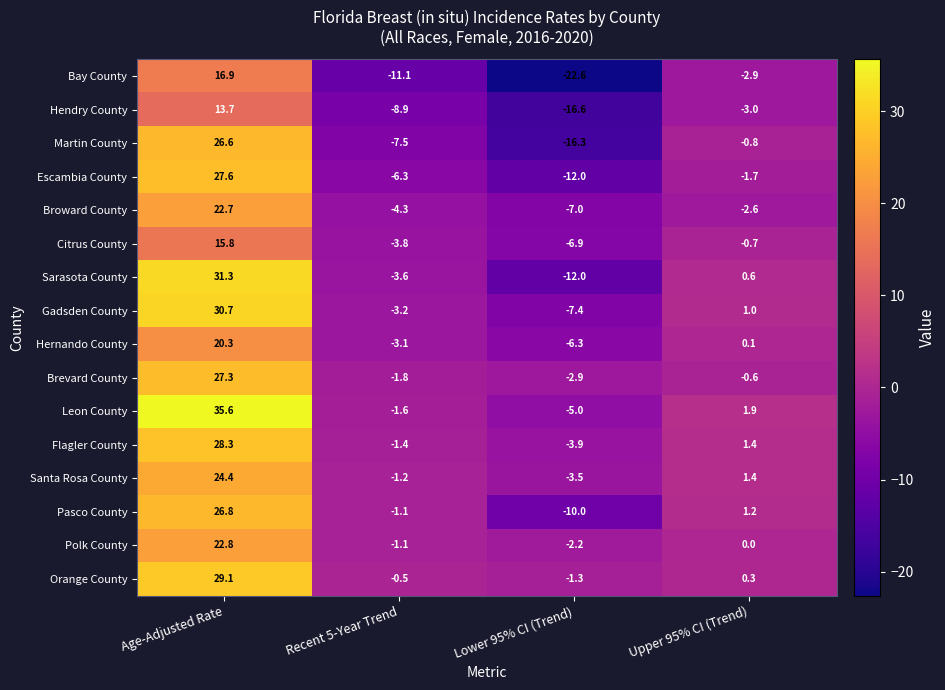

What is the maximum value for Bay County?

16.9